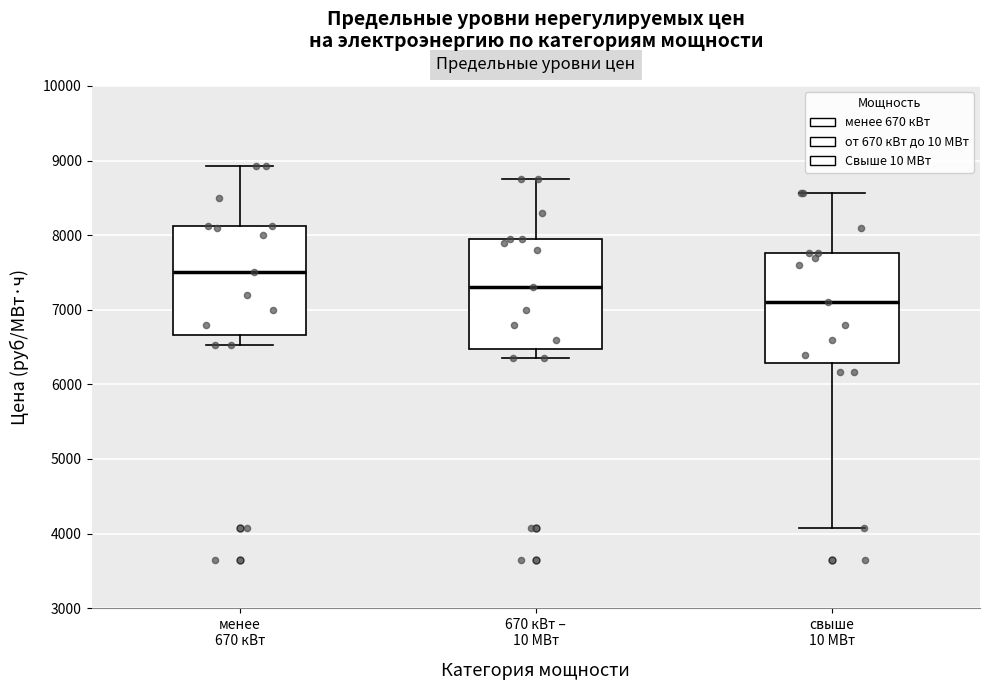

Which box has the lowest median line?

свыше 10 МВт